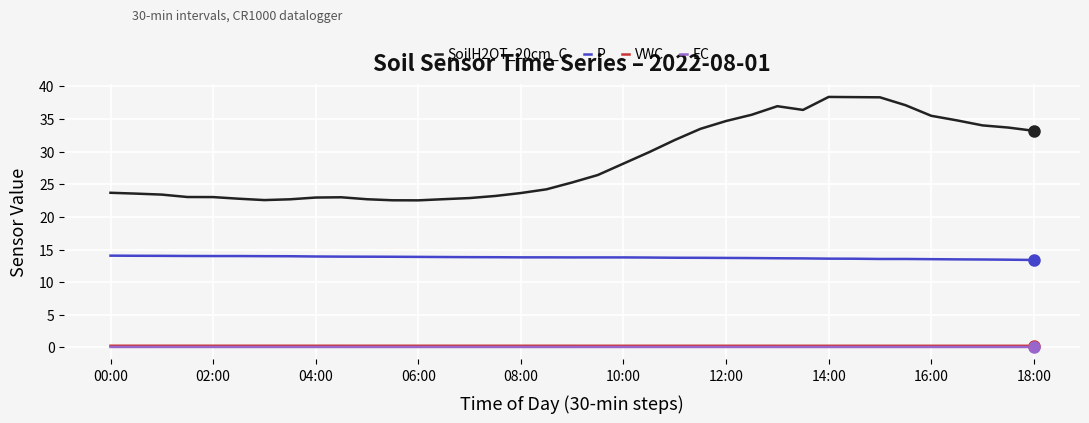

What is the minimum value for P?

13.4